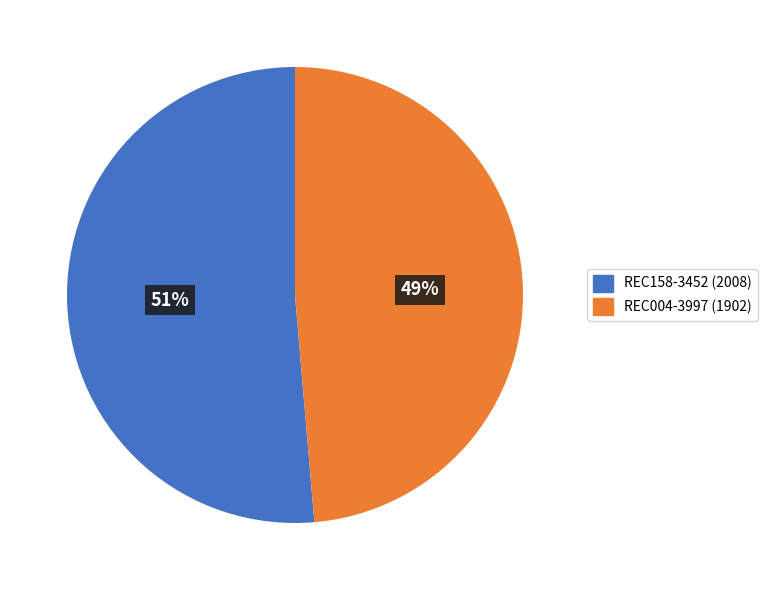

Combined, do REC004-3997 and REC158-3452 account for over 50%?

Yes